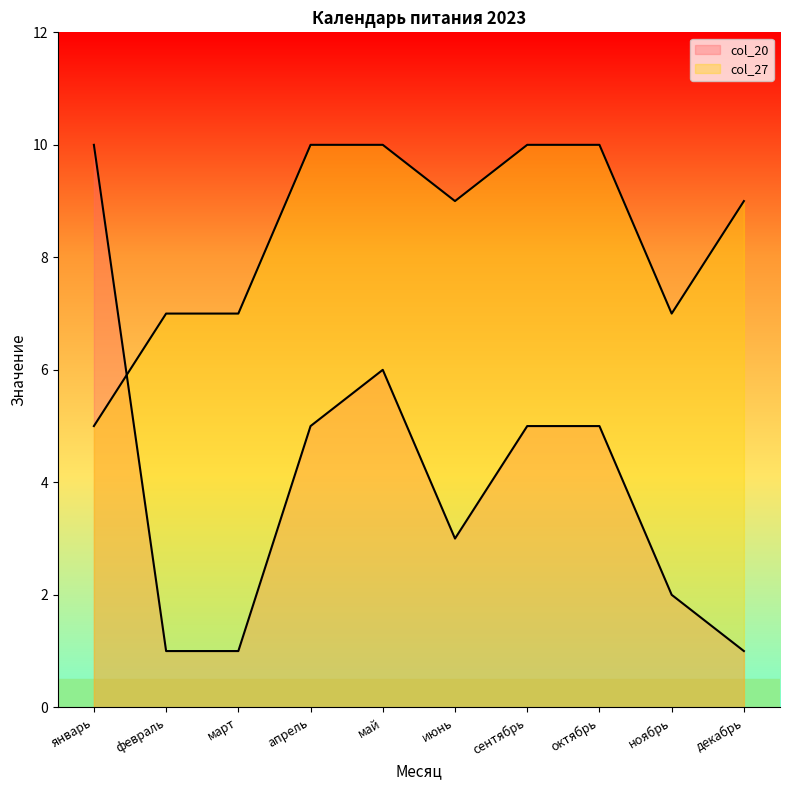

Count the col_27 values in the range 7 to 10.

9